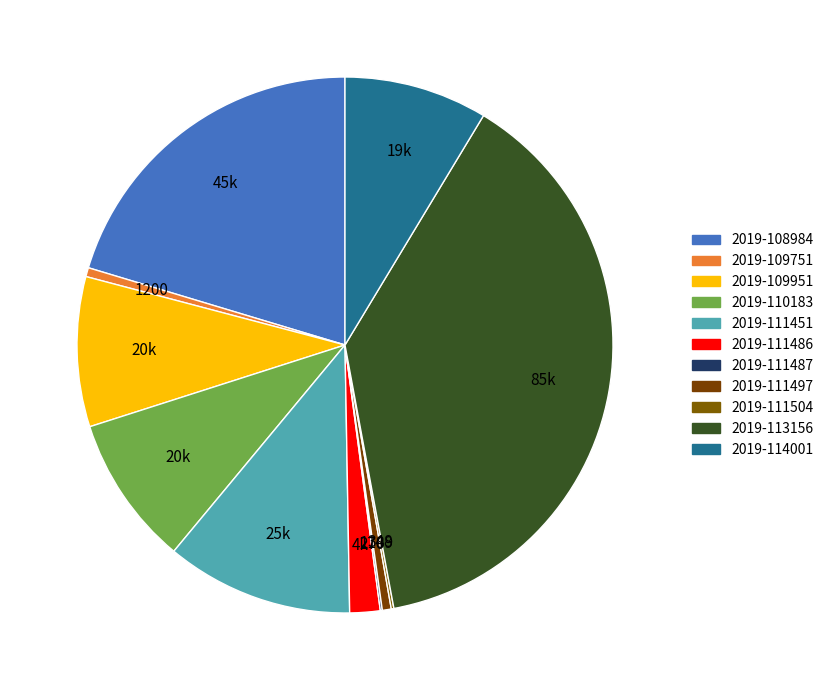

Which has a higher value, 2019-114001 or 2019-111487?

2019-114001